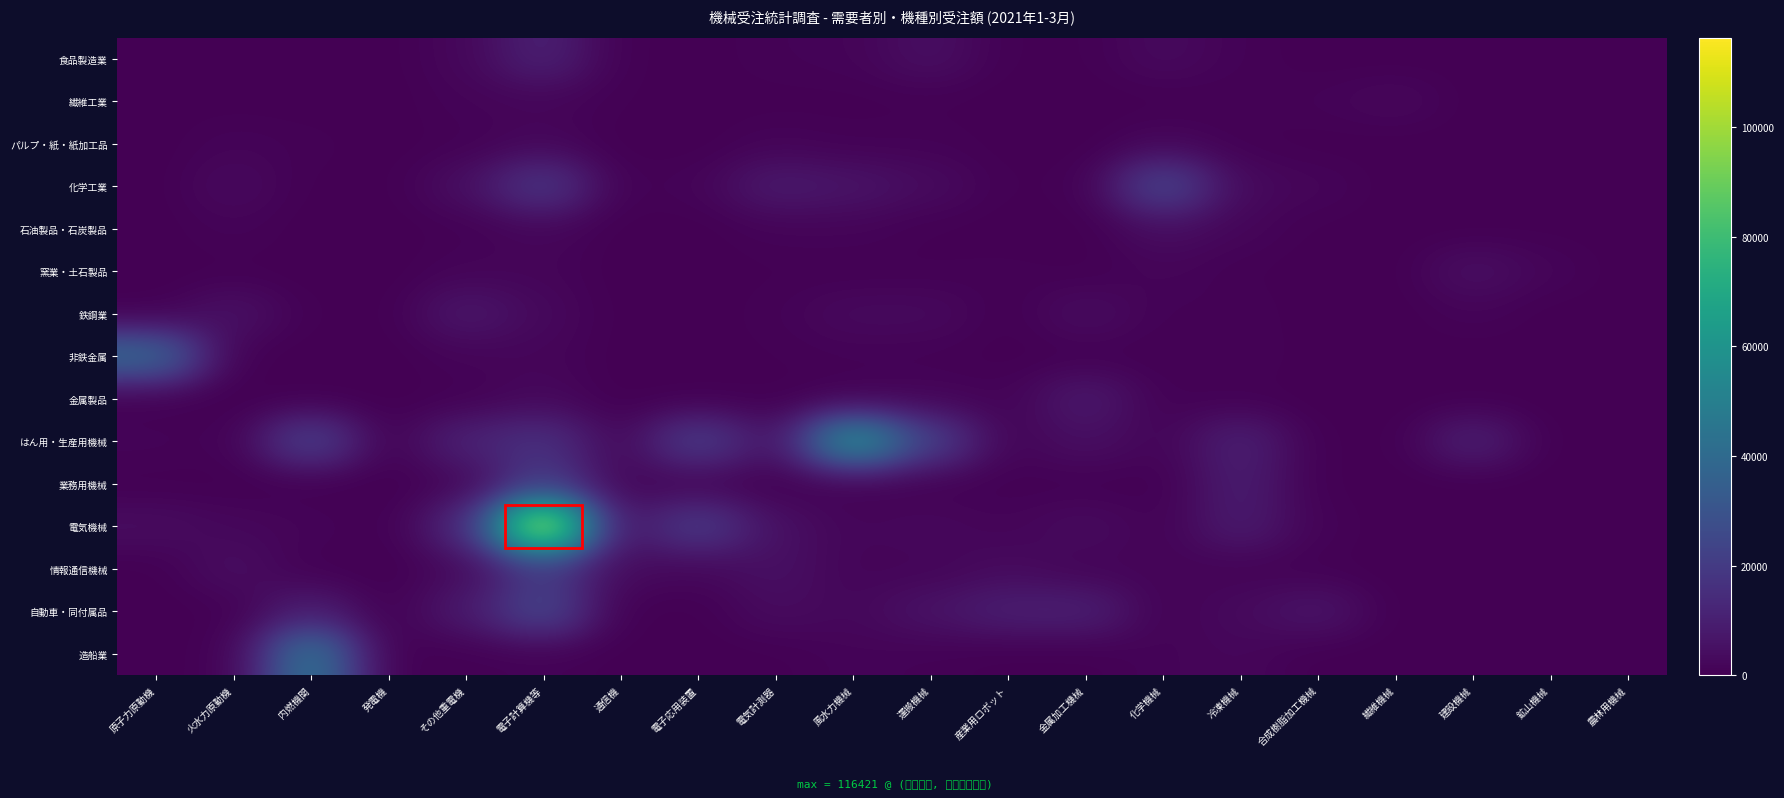

What is the spread (max minus min) of values at 金属加工機械?

10463